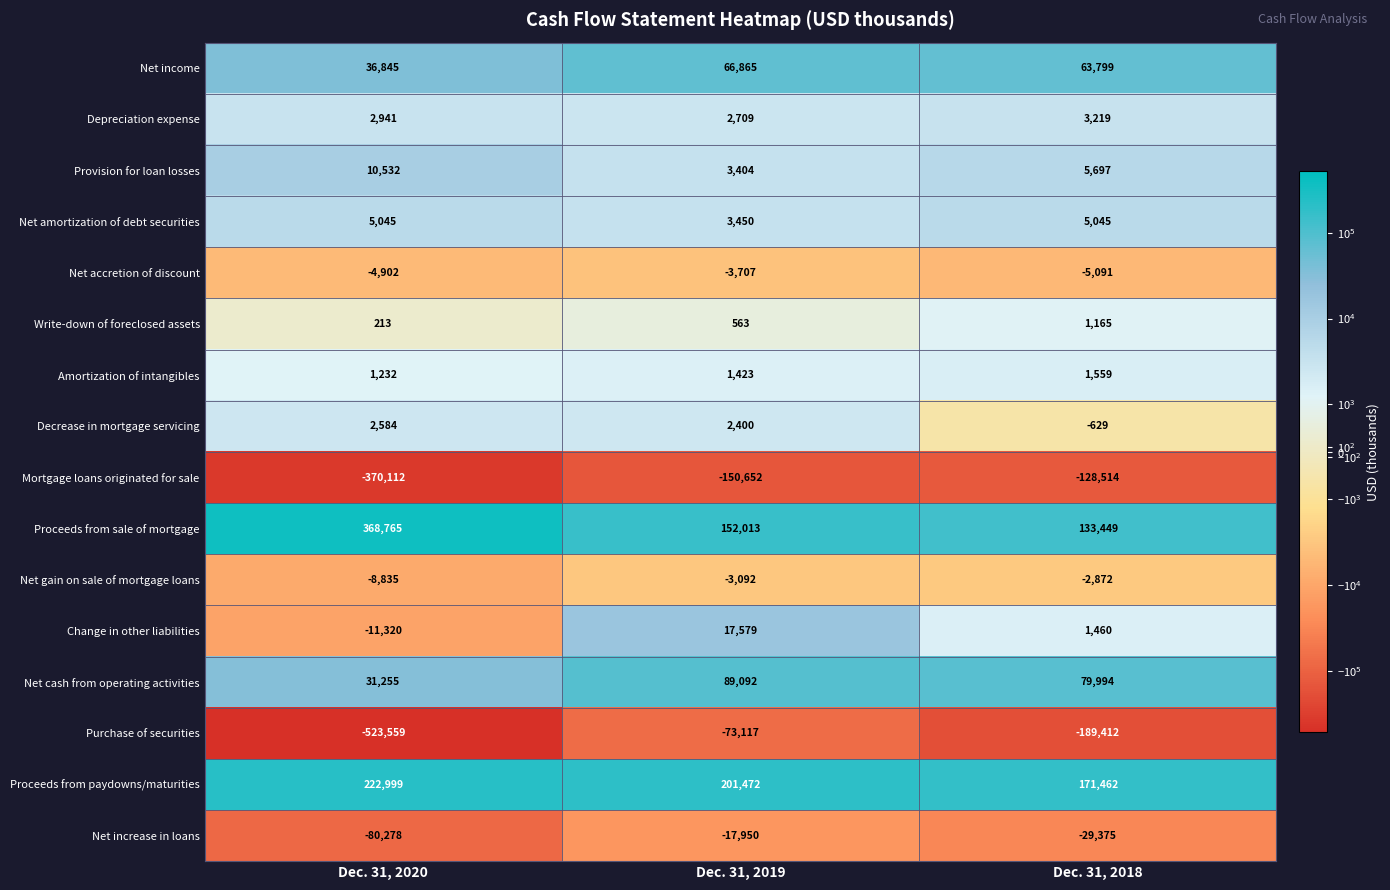

What is the difference between the second highest and minimum values in the Proceeds from paydowns/maturities series?

30010